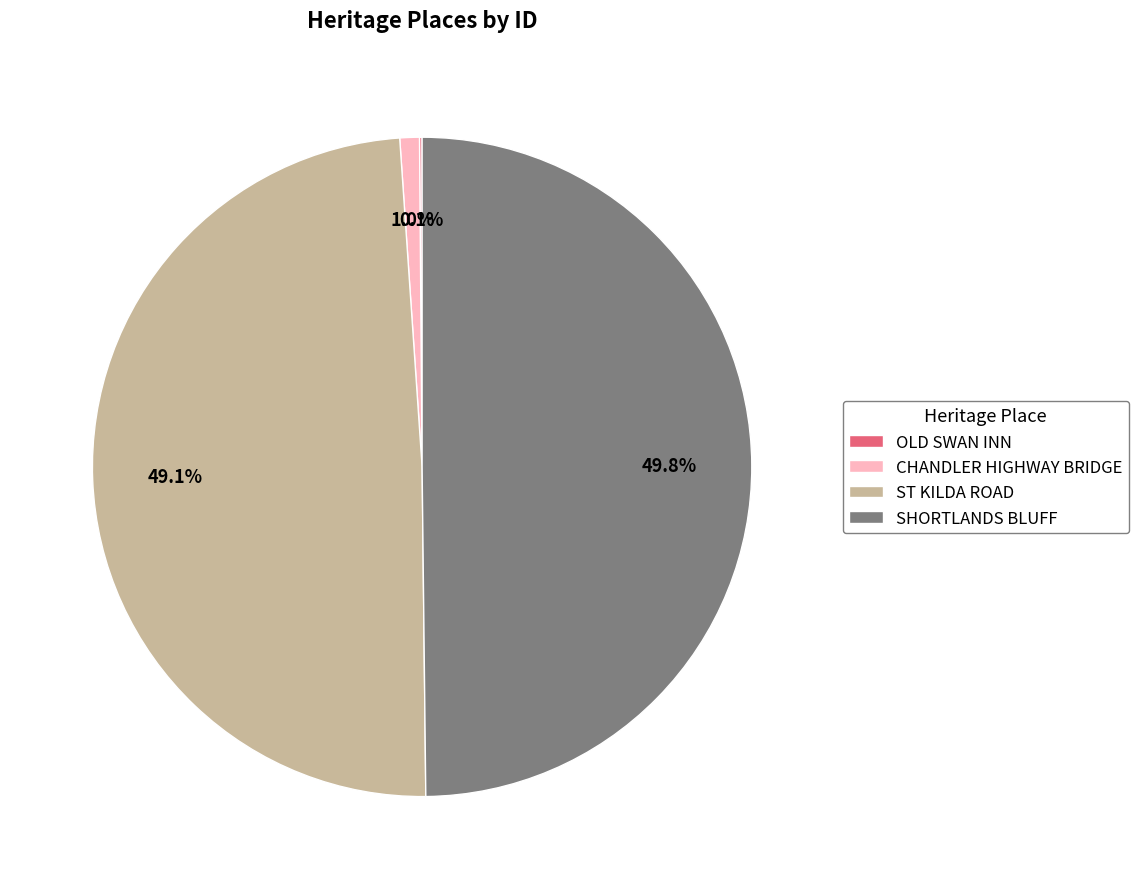

Approximately how many times larger is the value at SHORTLANDS BLUFF compared to ST KILDA ROAD?

1.0